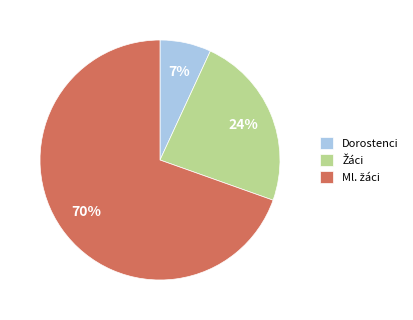

Is there any slice that represents more than half of the pie?

Yes